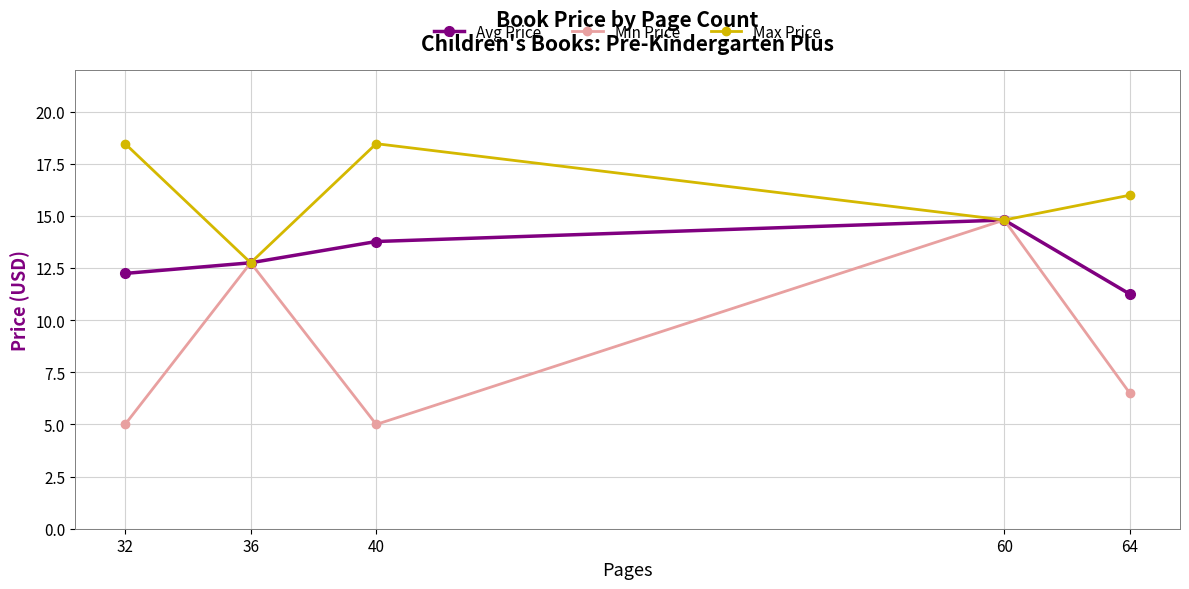

Count the number of categories in the chart.

5